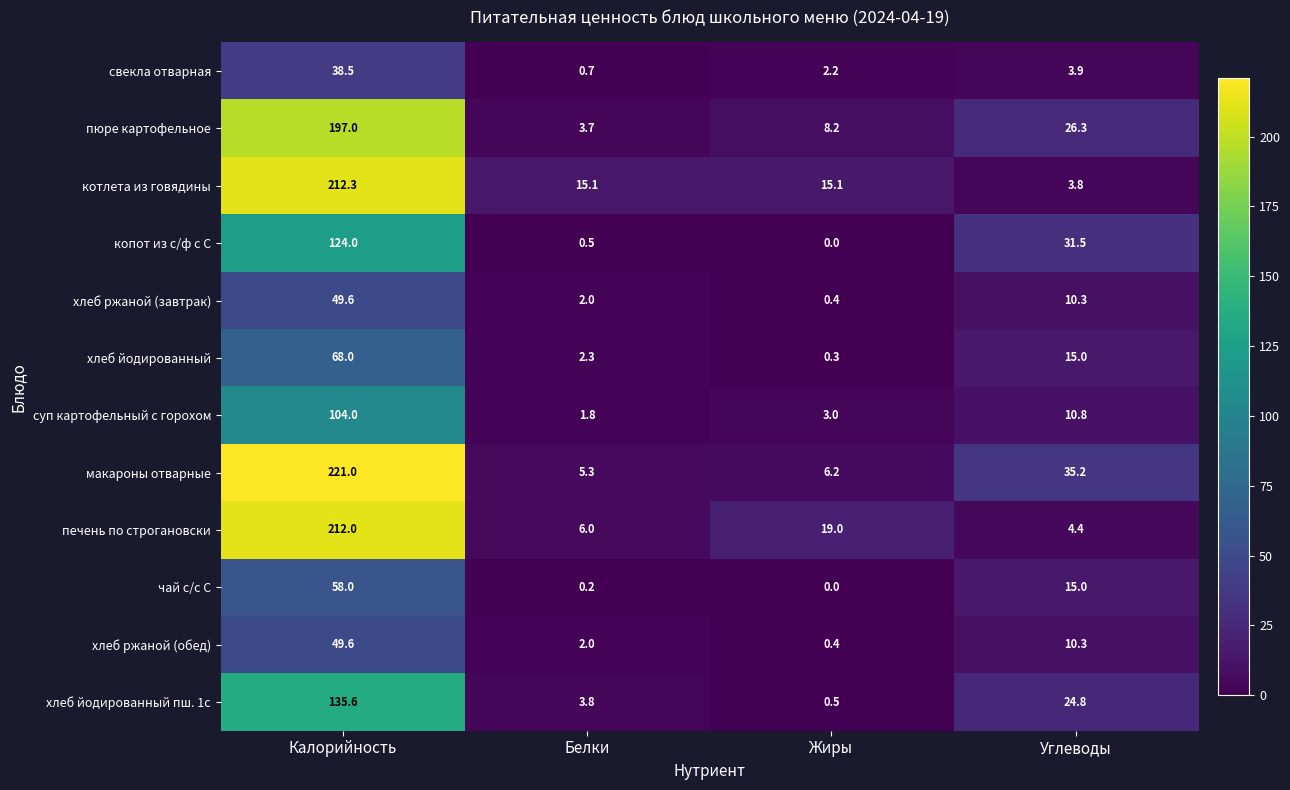

How many values in the пюре картофельное series are below 26?

2